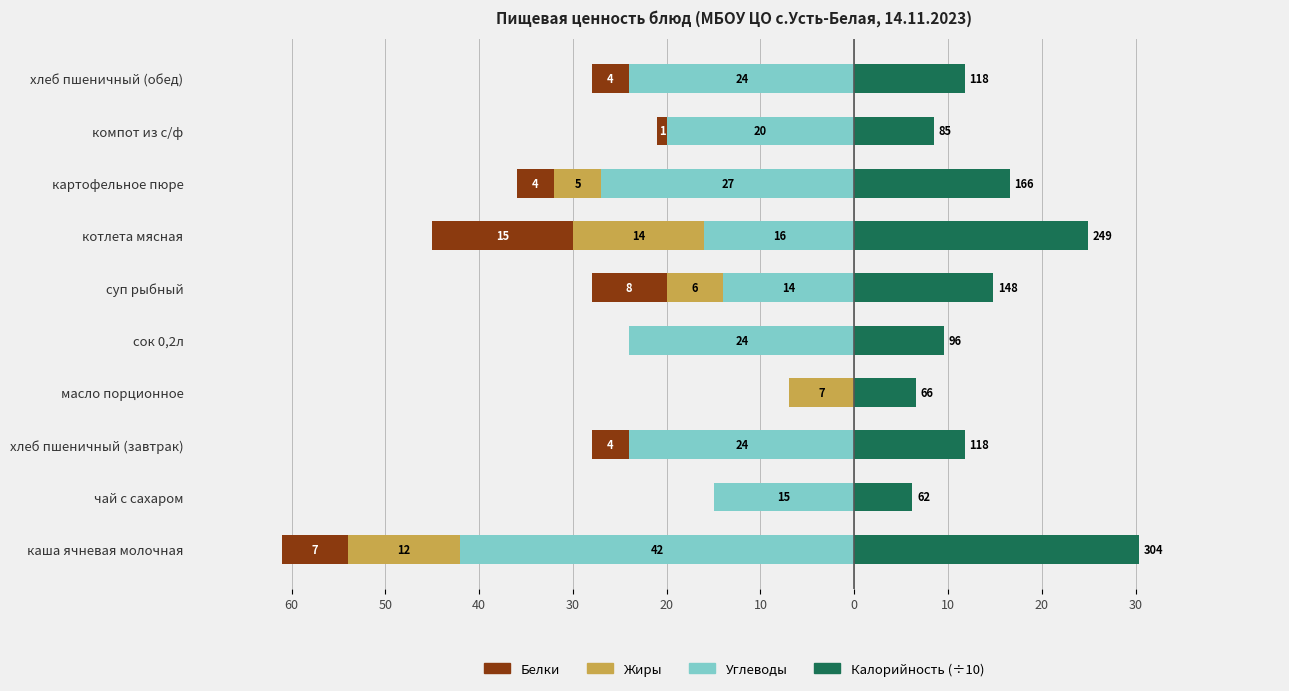

What are all the series names shown in the legend?

Углеводы, Жиры, Белки, Калорийность (÷10)